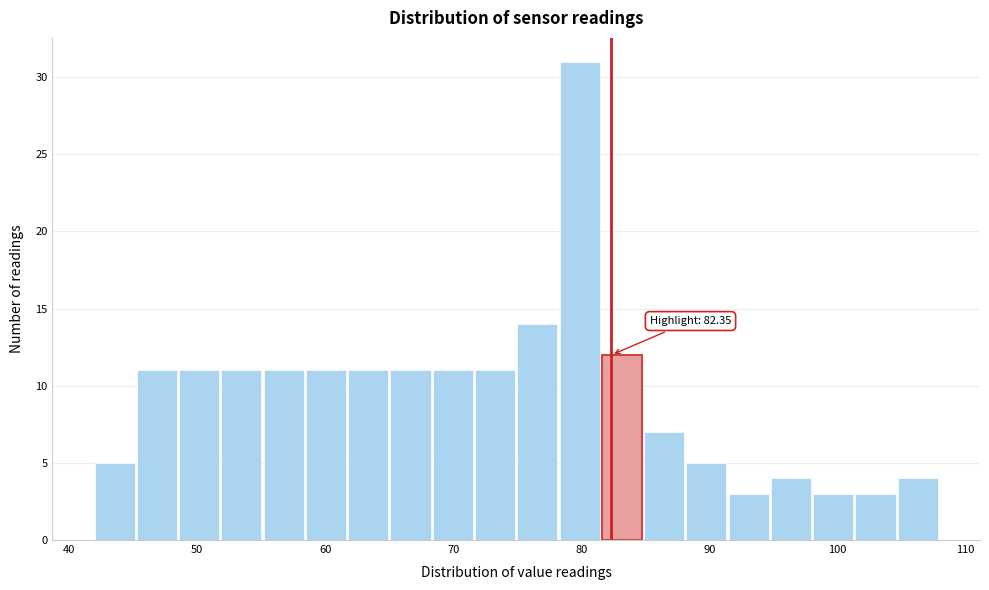

Around what value on the x-axis is the tallest bar? Give the approximate position of its centre, as read against the axis.

80